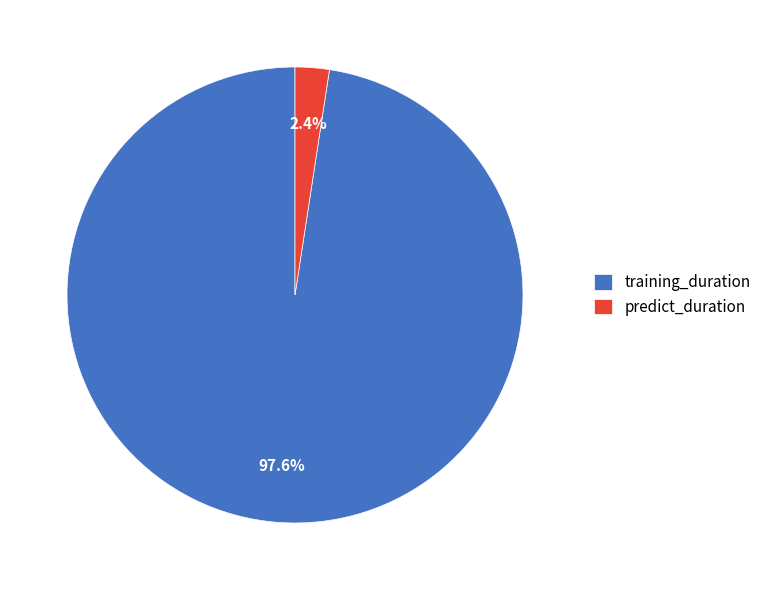

How many slices are in this pie chart?

2